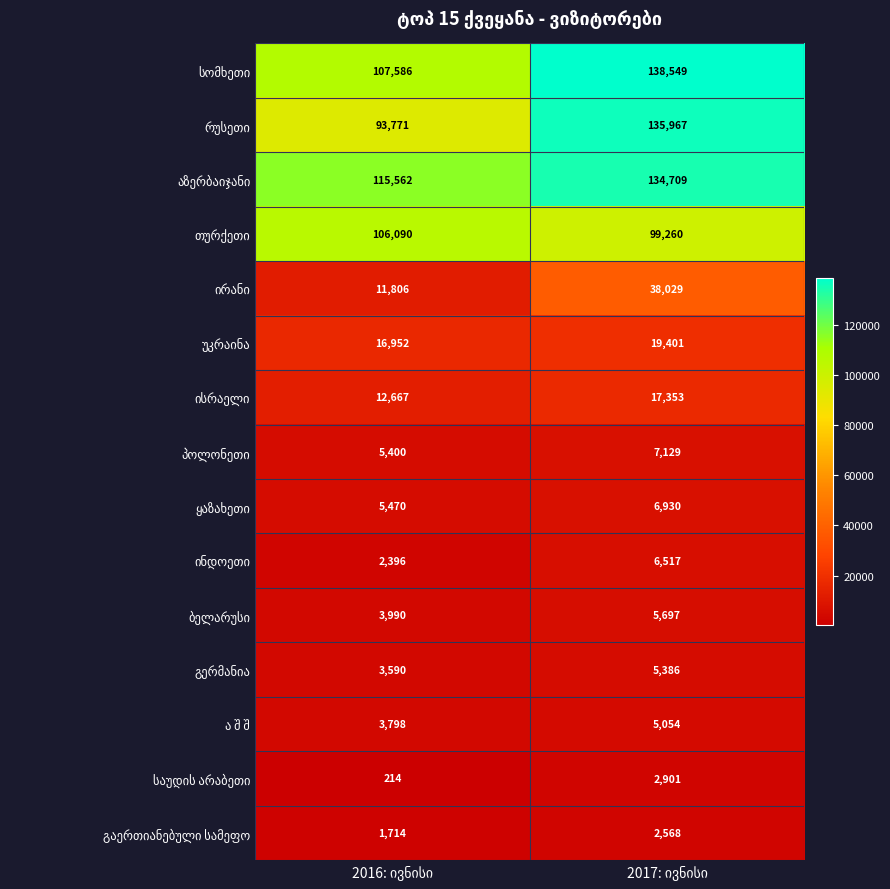

At how many categories does at least one series exceed 130002?

1